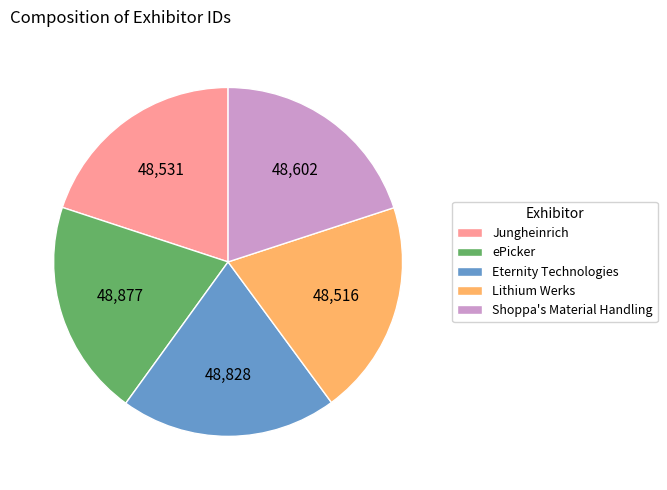

Is the sum of ePicker and Jungheinrich greater than half?

No